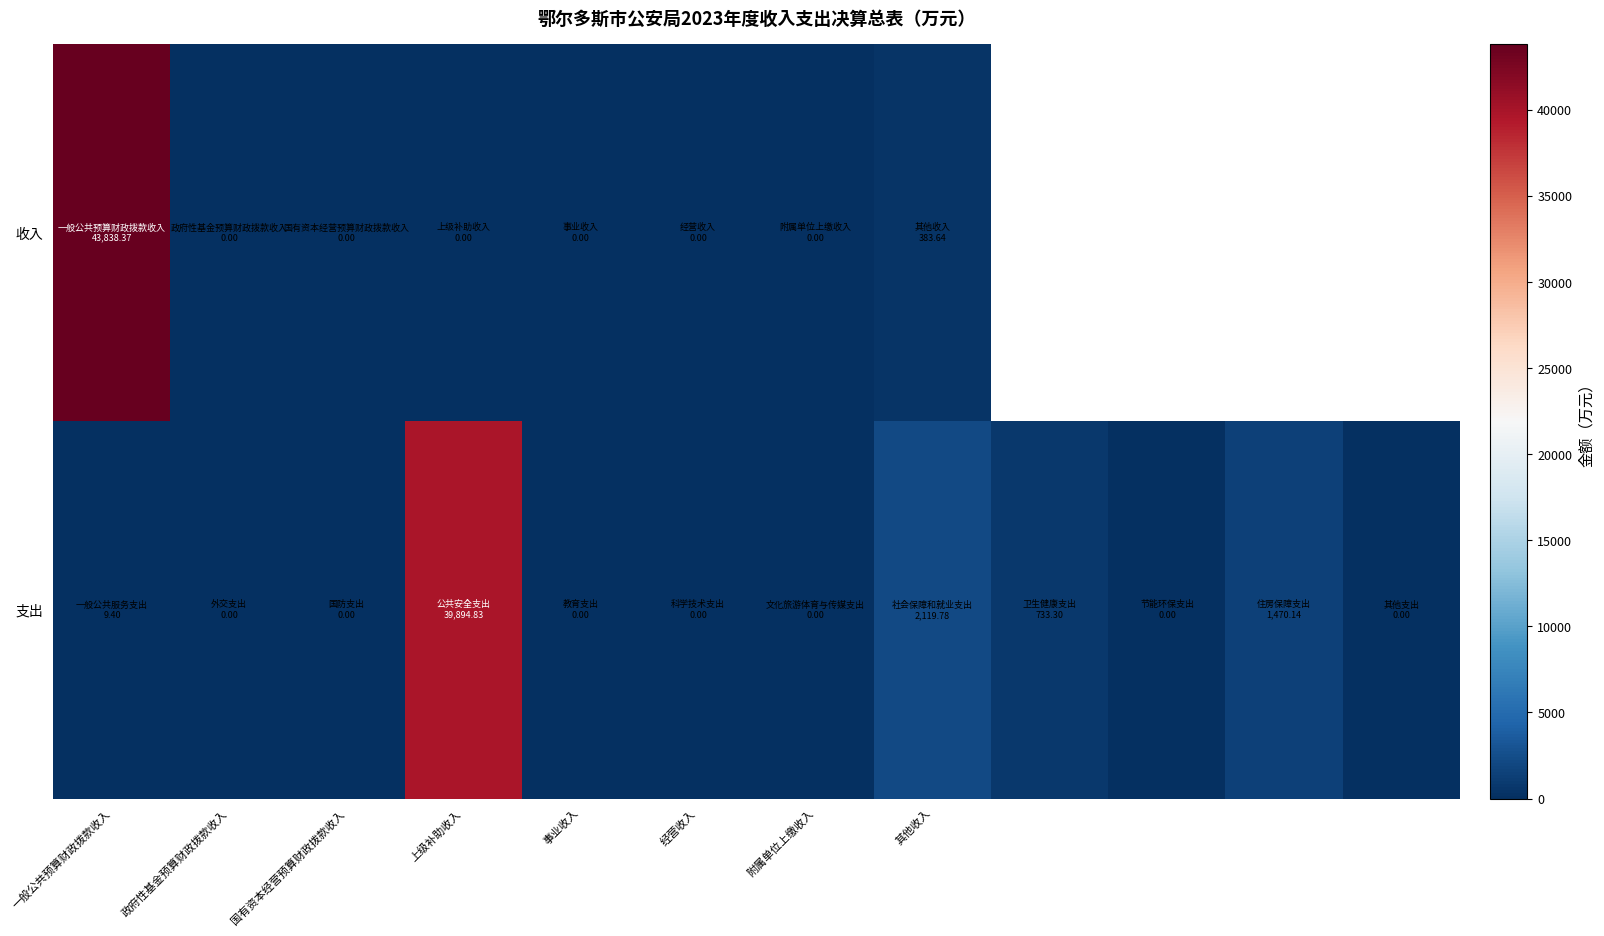

At how many categories does at least one series exceed 9702?

2